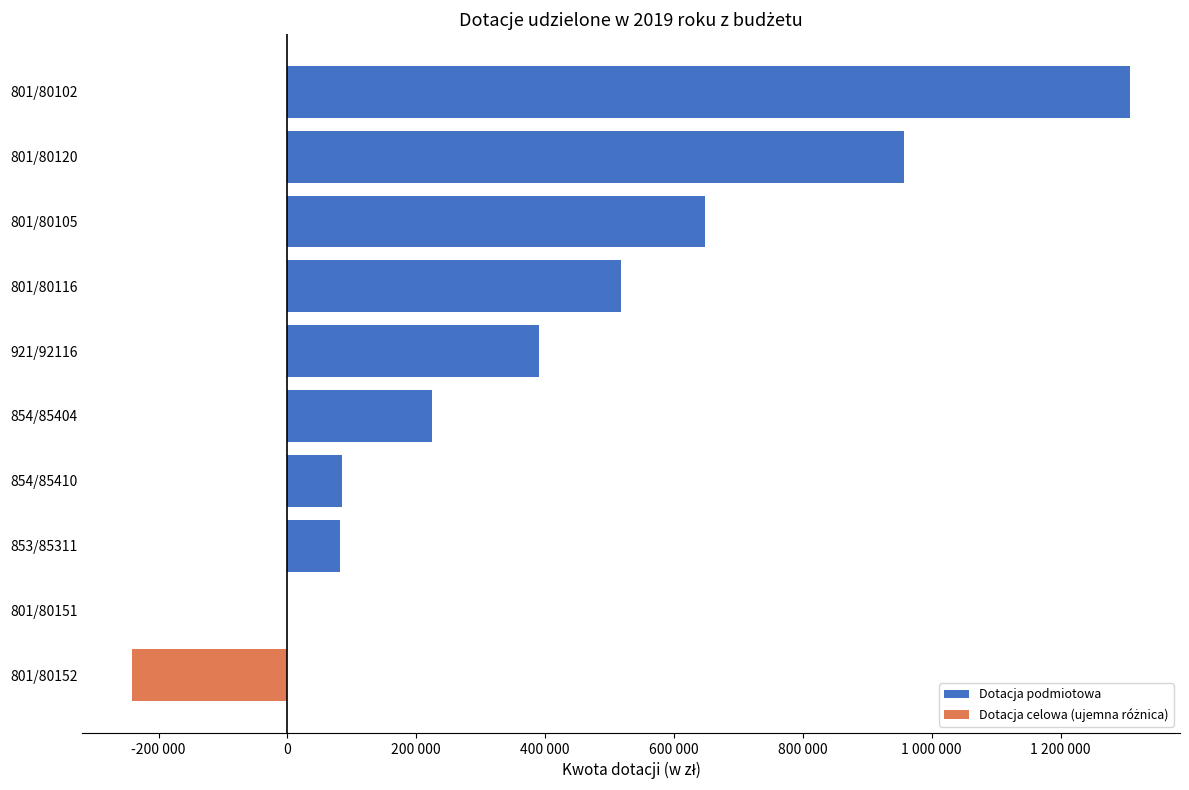

The value of Dotacja celowa (ujemna różnica) at 854/85404 is -120927. True or false?

False